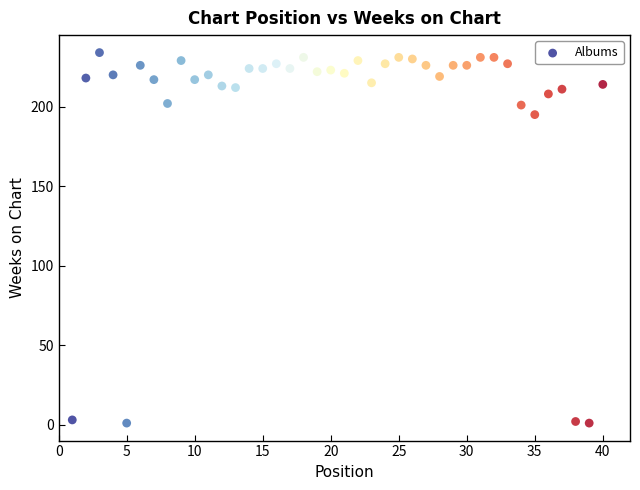

What Y value in the scatter plot is closest to 117?

195